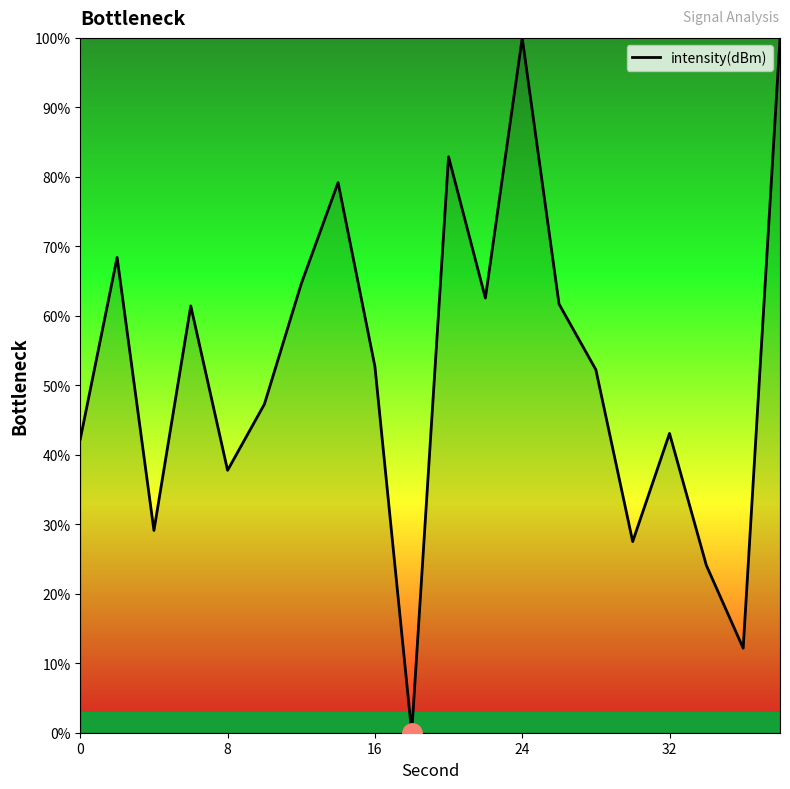

How many series are shown in this chart?

1